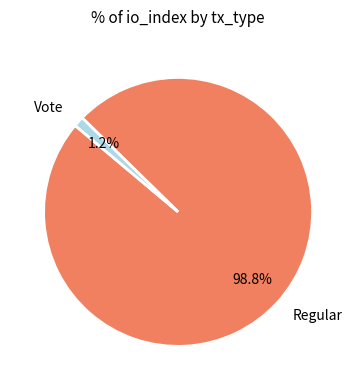

Is it true that Regular is 89% of the pie?

False